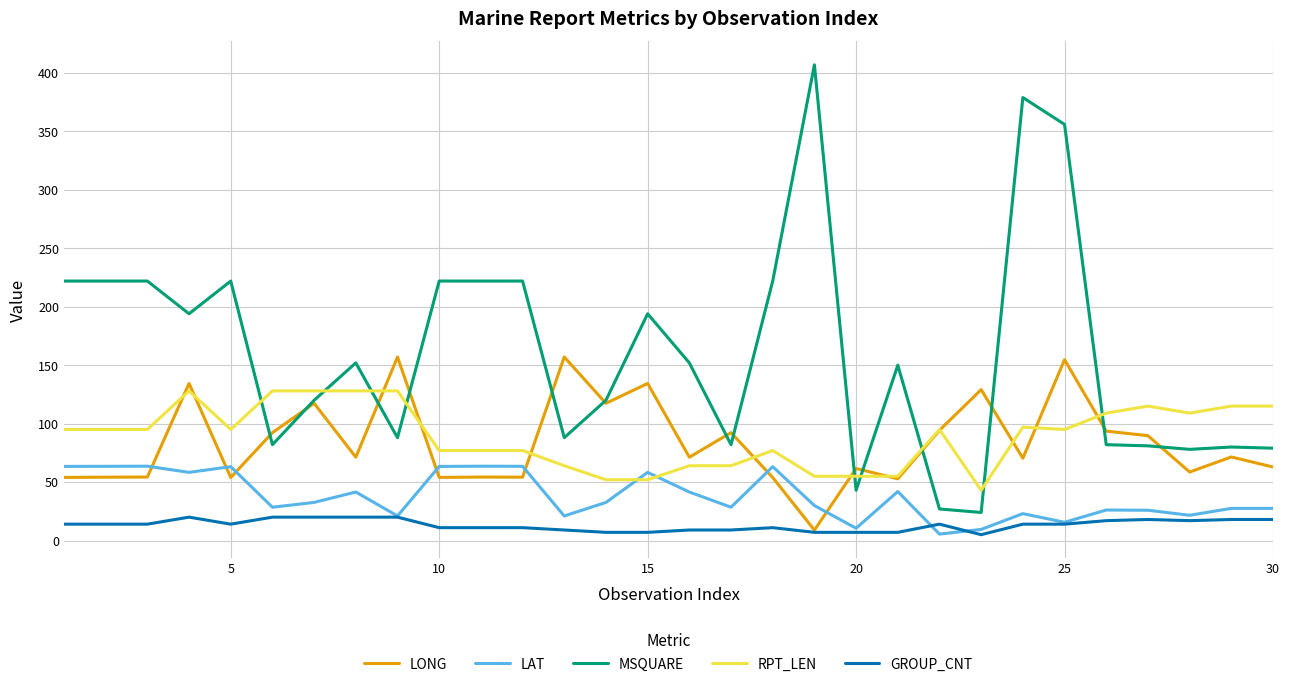

True or false: GROUP_CNT and MSQUARE intersect in this chart.

False